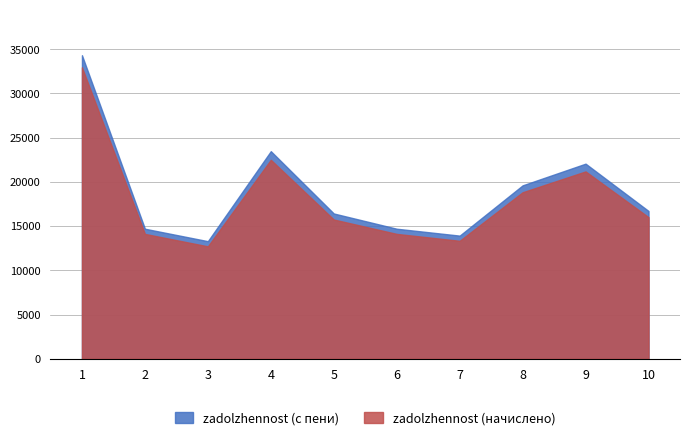

True or false: zadolzhennost_peni and zadolzhennost intersect in this chart.

False